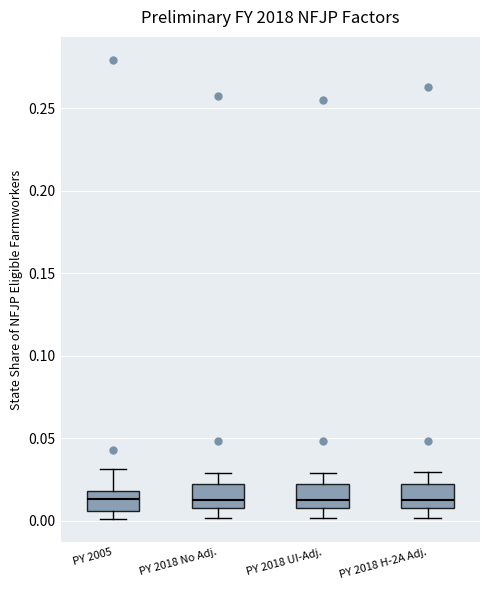

Where is the upper edge of the box for PY 2018 No Adj. on the y-axis? The values are not printed on the chart, so give them approximately, as read against the axis.

0.020